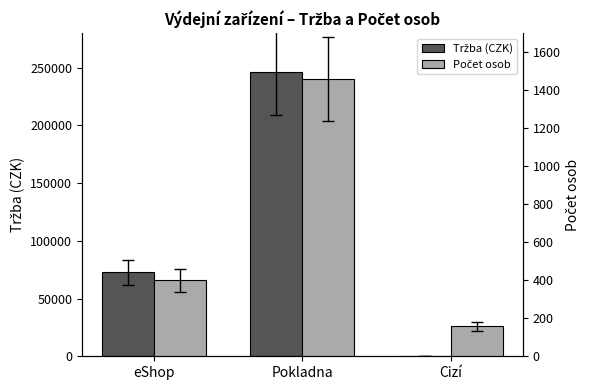

Is it true that Počet osob equals 159 at Cizí?

True